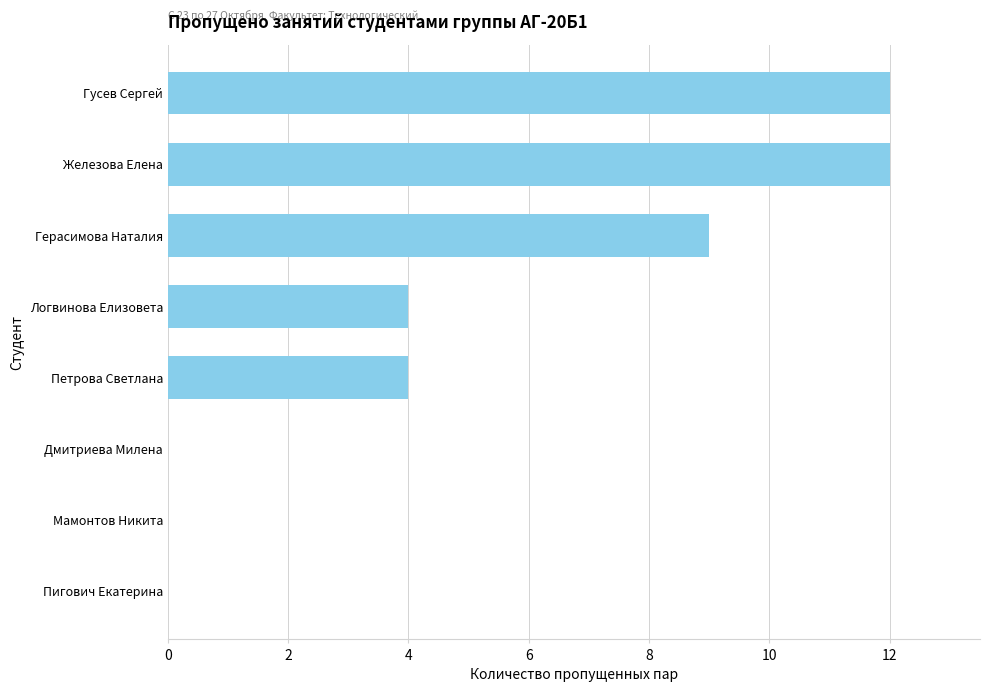

How many categories are shown in the chart?

8